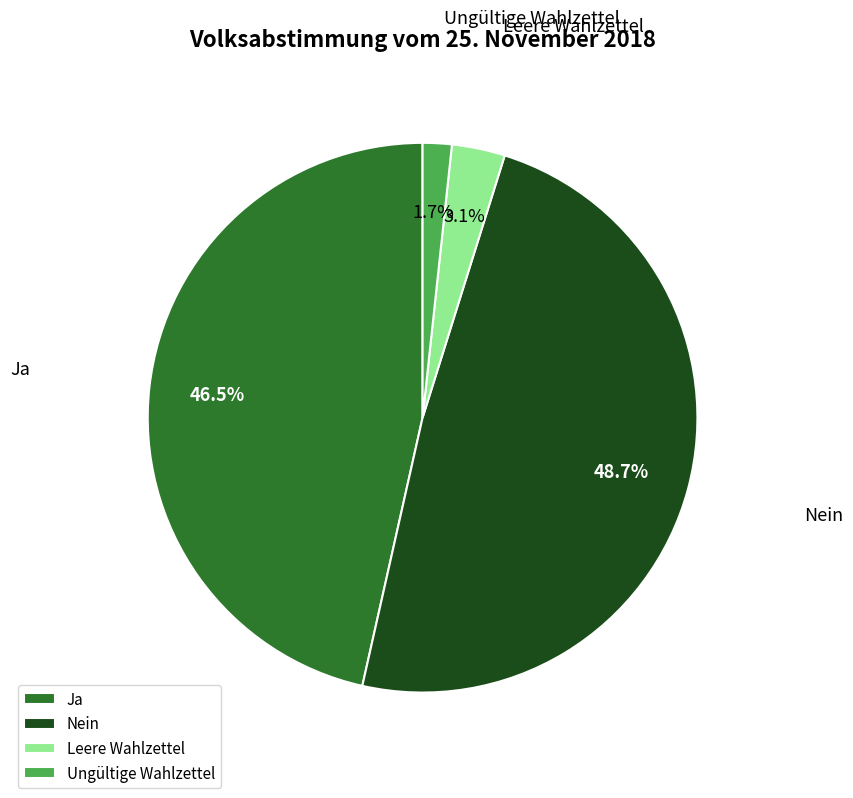

Does Leere Wahlzettel account for over 50% of the chart?

No